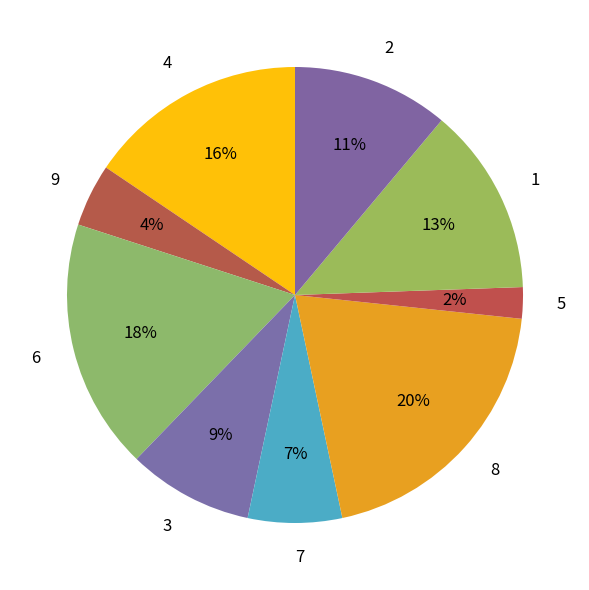

Does 2 represent more than half of the total?

No